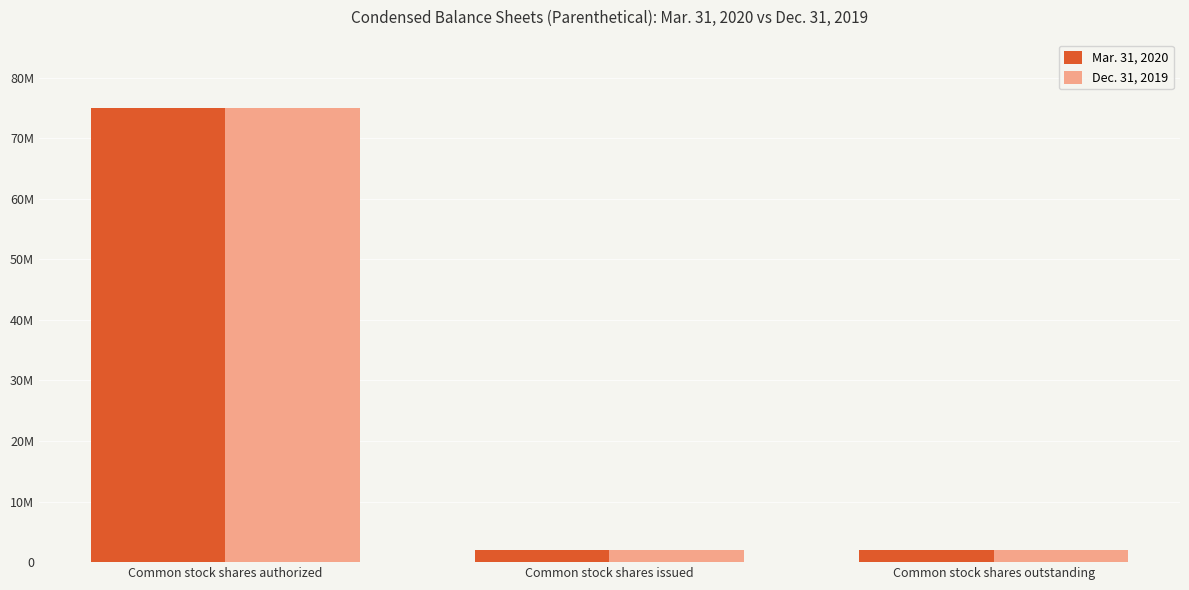

How many Dec. 31, 2019 values are between 2027000 and 75000000?

3